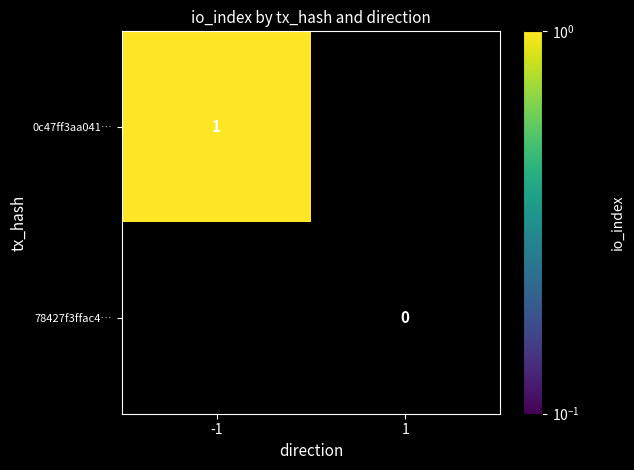

Is the value of 0c47ff3aa041… at -1 greater than the value of 78427f3ffac4… at 1?

Yes